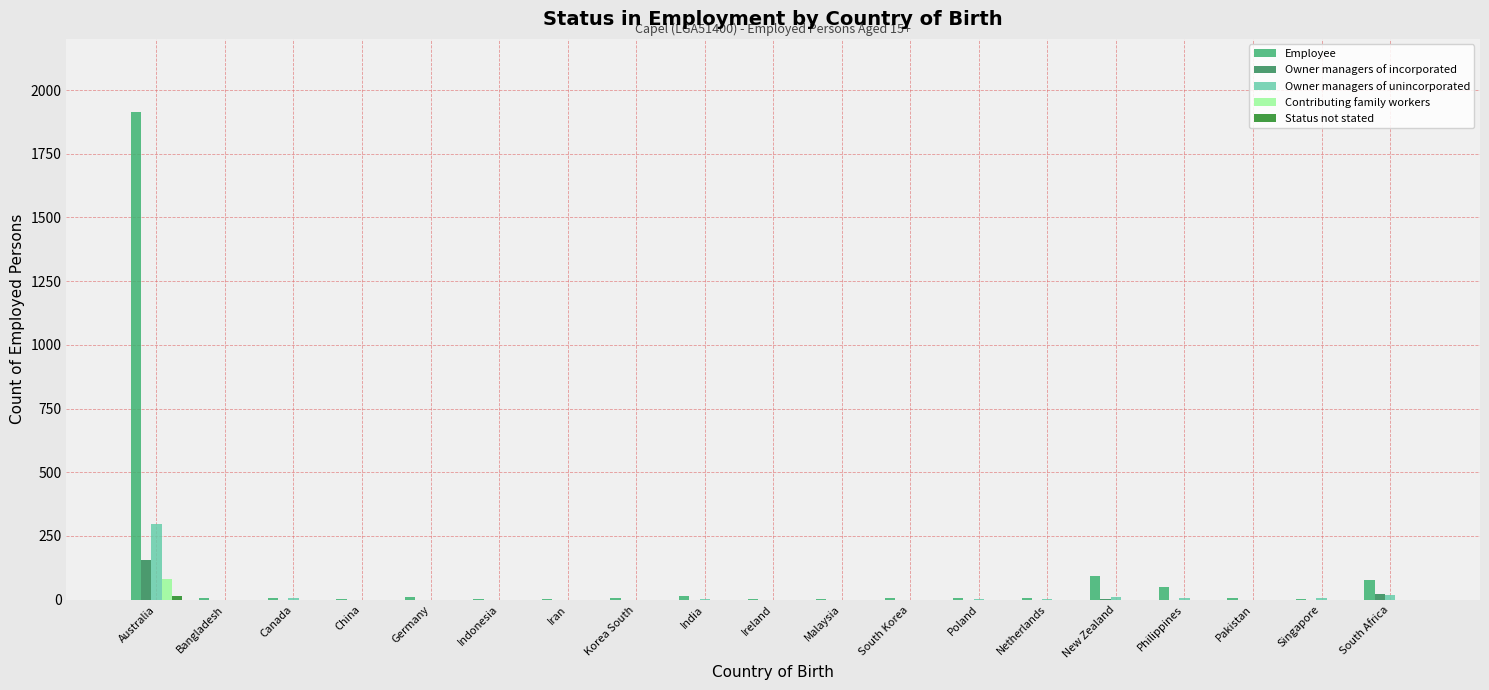

True or false: Owner managers of incorporated has a value of 0 at Singapore.

True